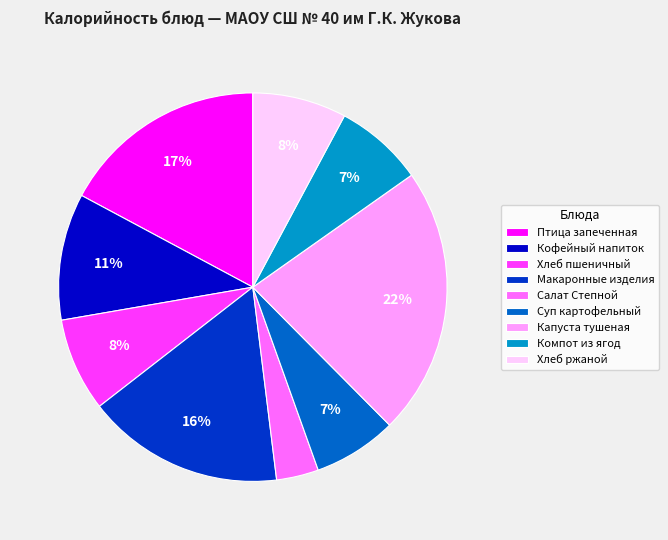

To the nearest percent, what is the average slice percentage?

11%